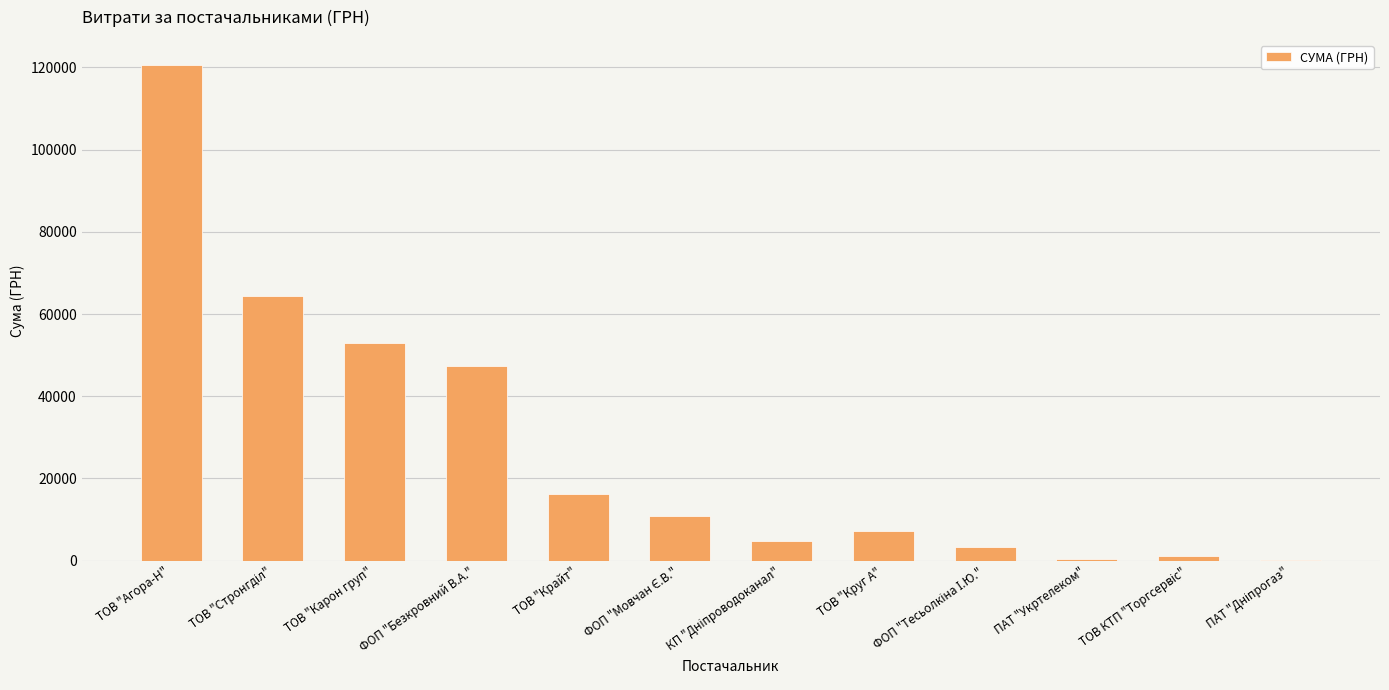

What is the maximum value shown in the chart?

120648.1